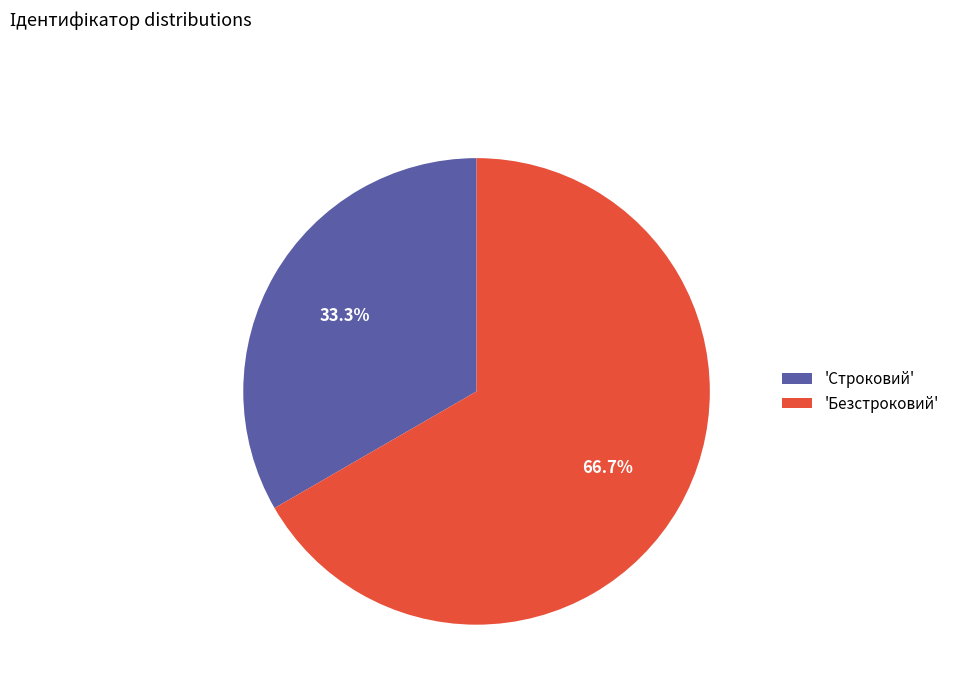

Which slice represents more than half of the pie?

'Безстроковий'